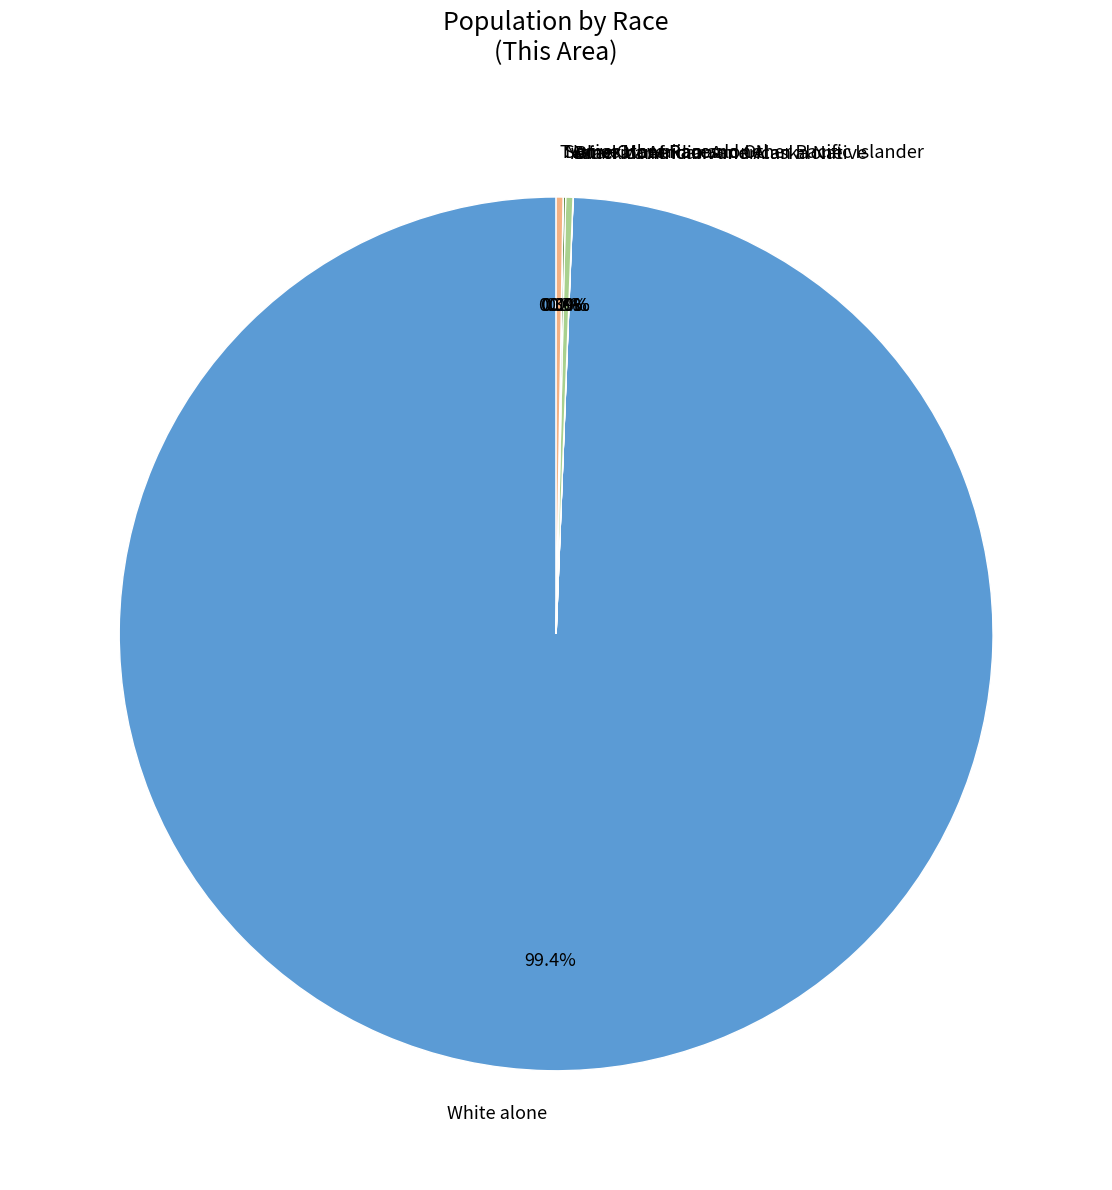

What is the largest slice in the pie chart?

White alone